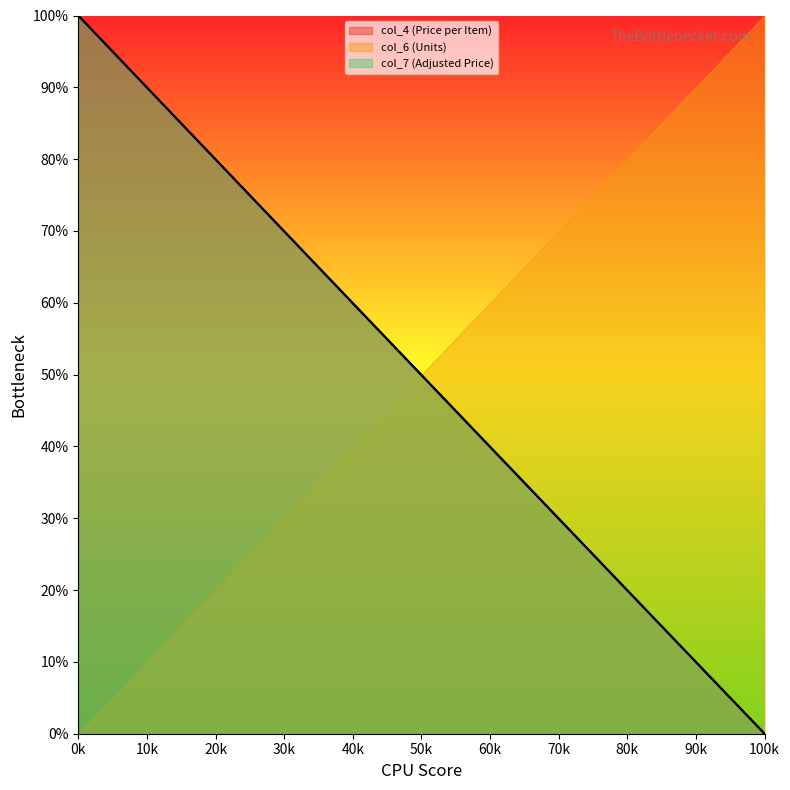

What is the value of the col_4 (Price per Item) point at the 14th from the left?

31.5